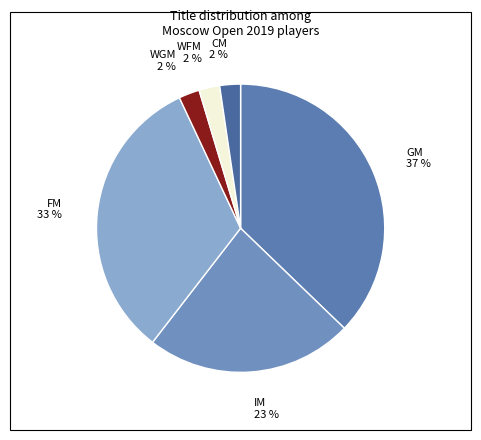

To the nearest percent, what is the difference between the largest and smallest slice percentages?

35%